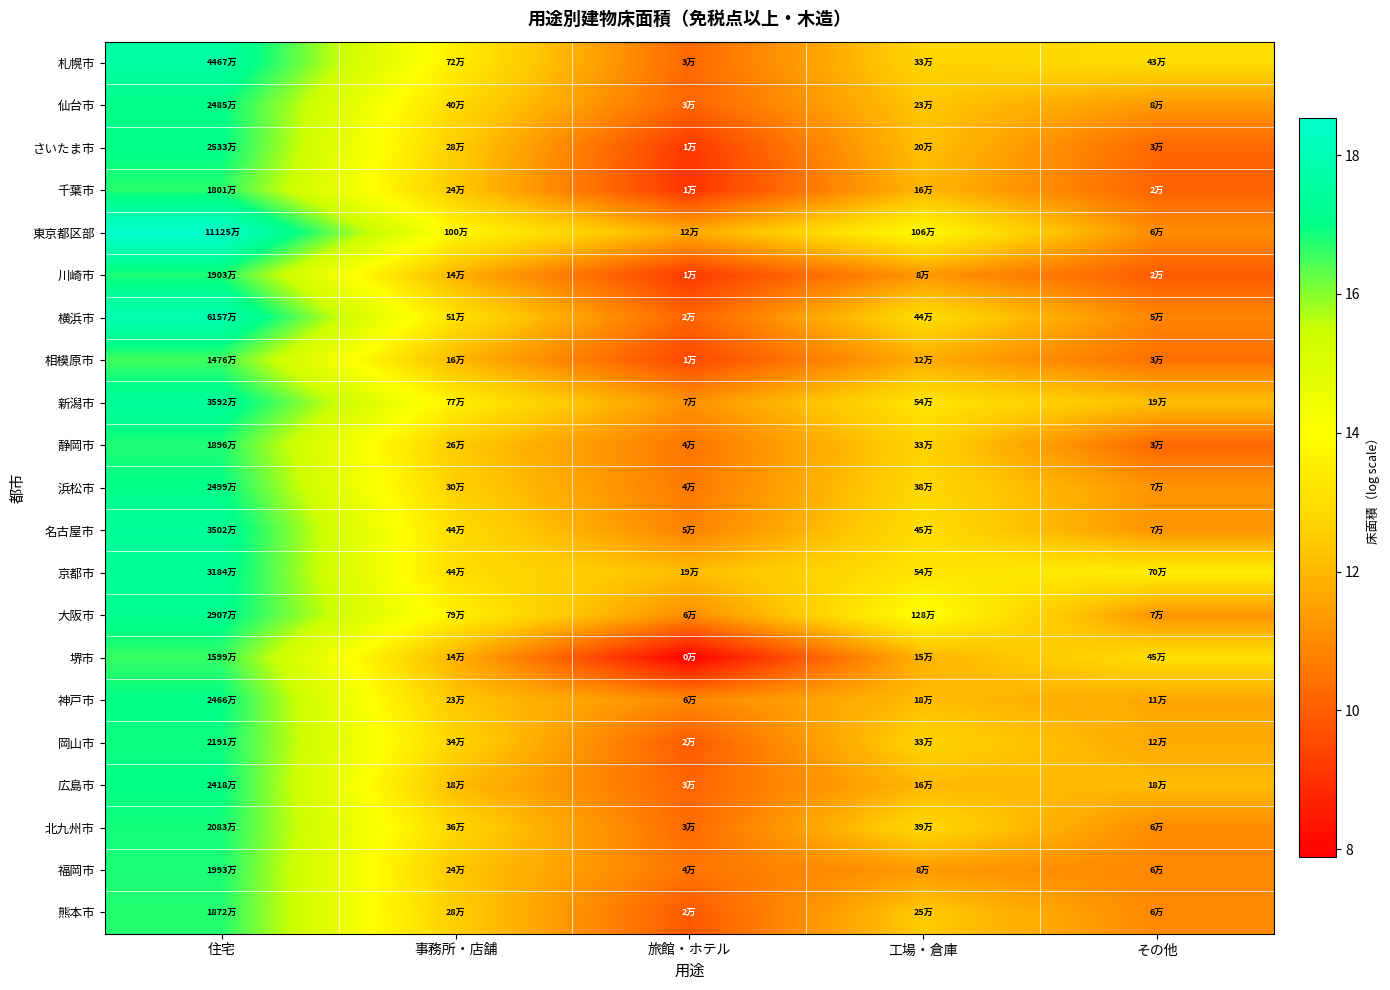

At how many categories does at least one series exceed 17?

1